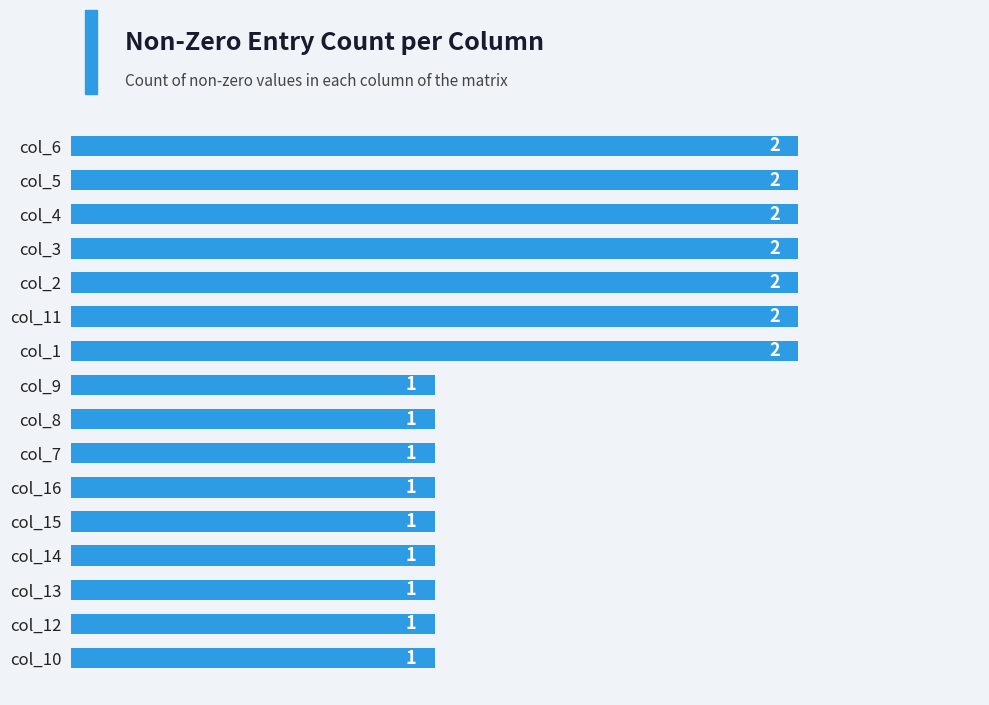

The chart shows a value of 2 at col_6. True or false?

True